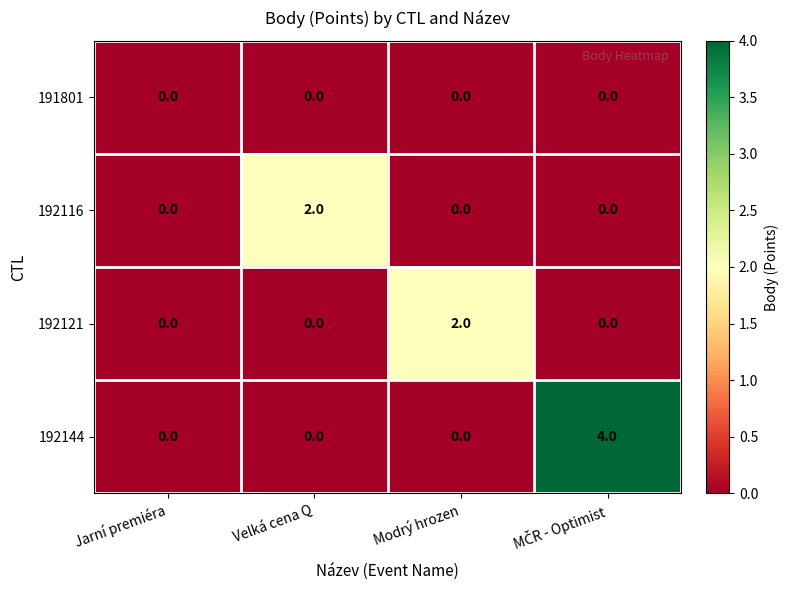

The value of 192144 at Jarní premiéra is 3. True or false?

False